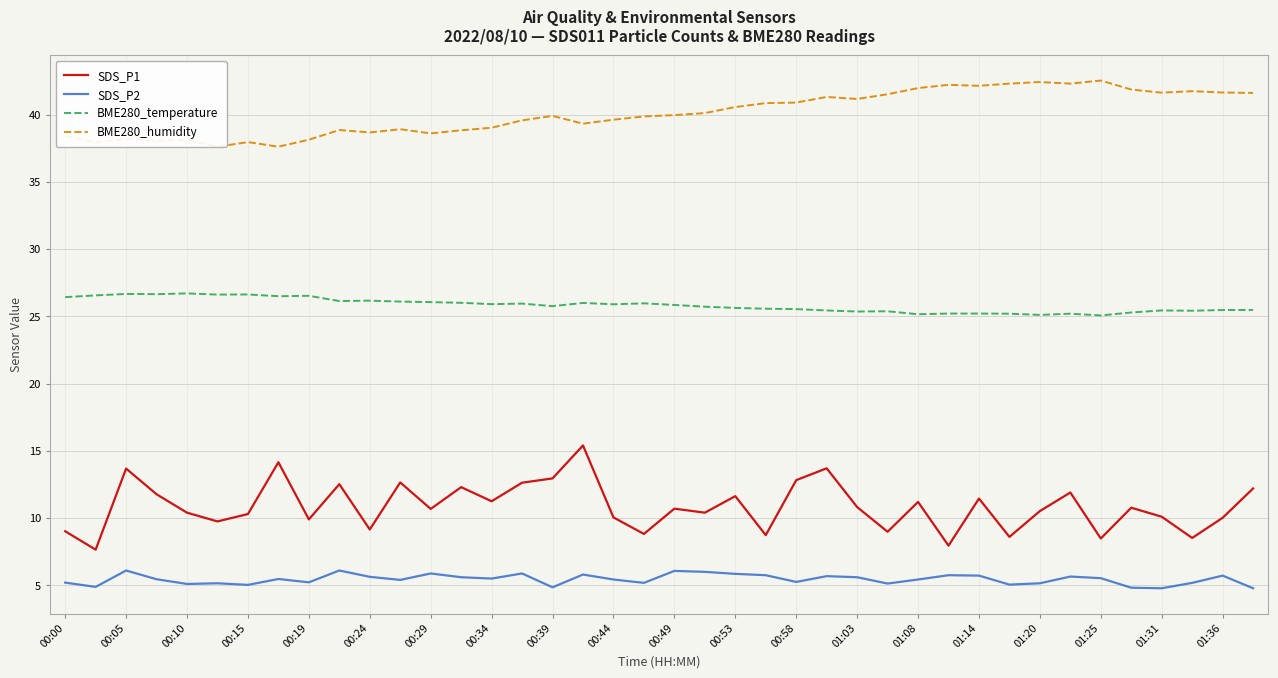

Is this an area chart (filled region under the line)?

No